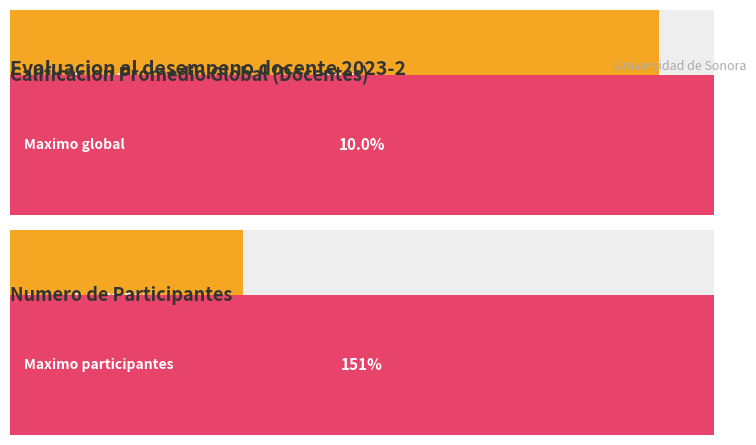

Which series has the widest spread of values?

Numero total de participantes